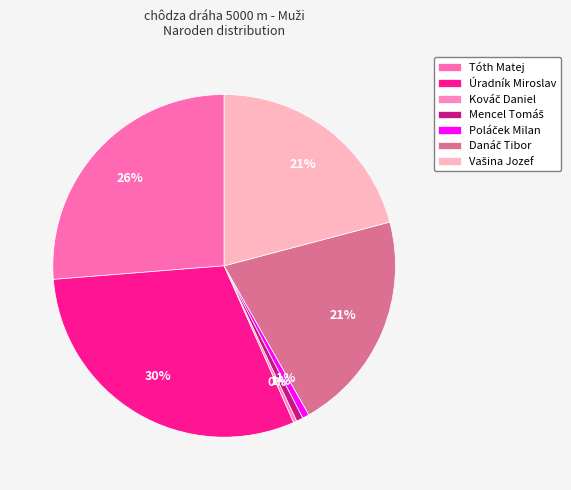

Which category has the biggest portion of the pie?

Úradník Miroslav